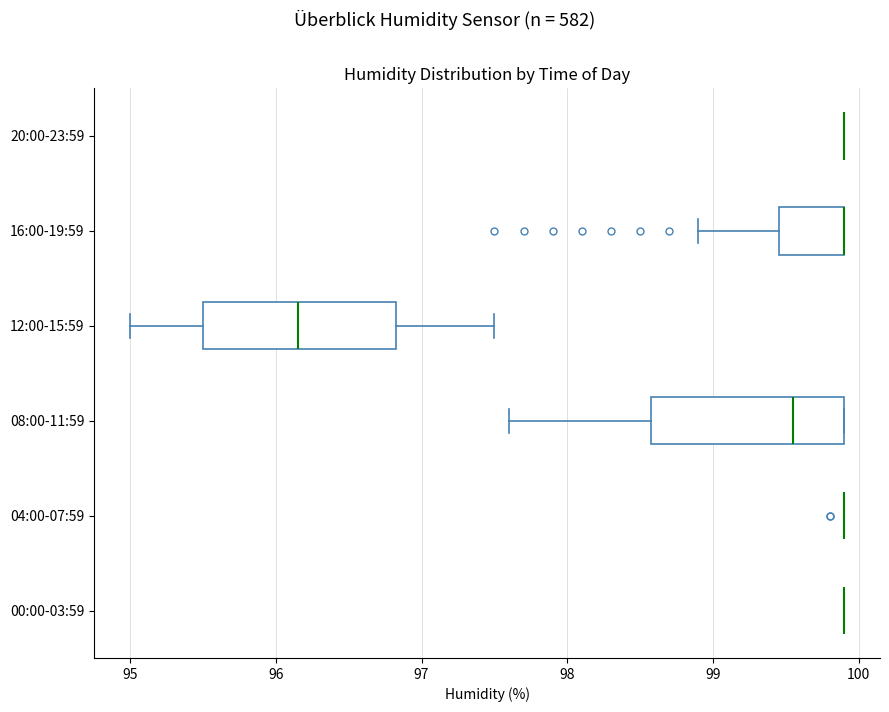

Reading bottom to top, read every box against the x-axis: the position of its median line, the range the box covers, and the ends of its whiskers. The values are not printed on the chart, so give them approximately, as read against the axis.

00:00-03:59: box collapsed to a line at 99.9, whiskers 99.9 to 99.9
04:00-07:59: box collapsed to a line at 99.9, whiskers 99.9 to 99.9
08:00-11:59: median 99.6, box 98.6 to 99.9, whiskers 97.6 to 99.9
12:00-15:59: median 96.2, box 95.5 to 96.8, whiskers 95.0 to 97.5
16:00-19:59: median 99.9 (drawn on the box's right edge), box 99.5 to 99.9, whiskers 98.9 to 99.9
20:00-23:59: box collapsed to a line at 99.9, whiskers 99.9 to 99.9